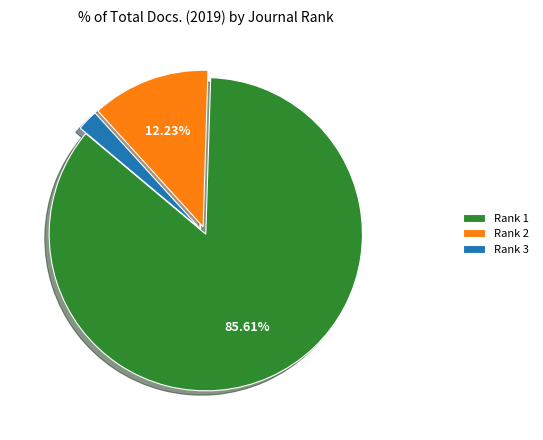

Which has a higher value, Rank 1 or Rank 2?

Rank 1